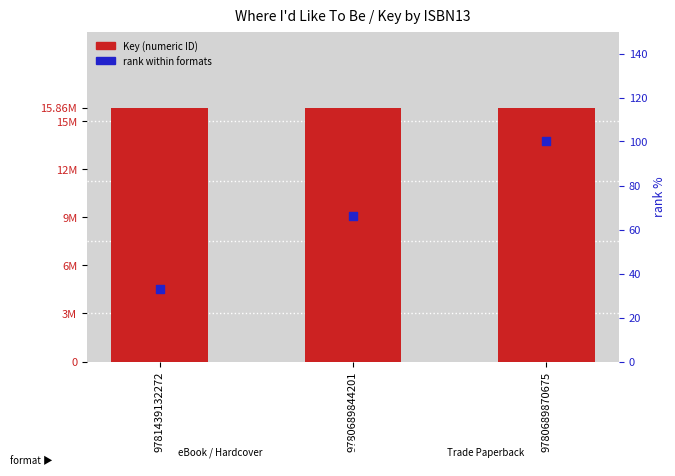

Is the value of rank within formats at 9781439132272 greater than the value of Key at 9780689870675?

No